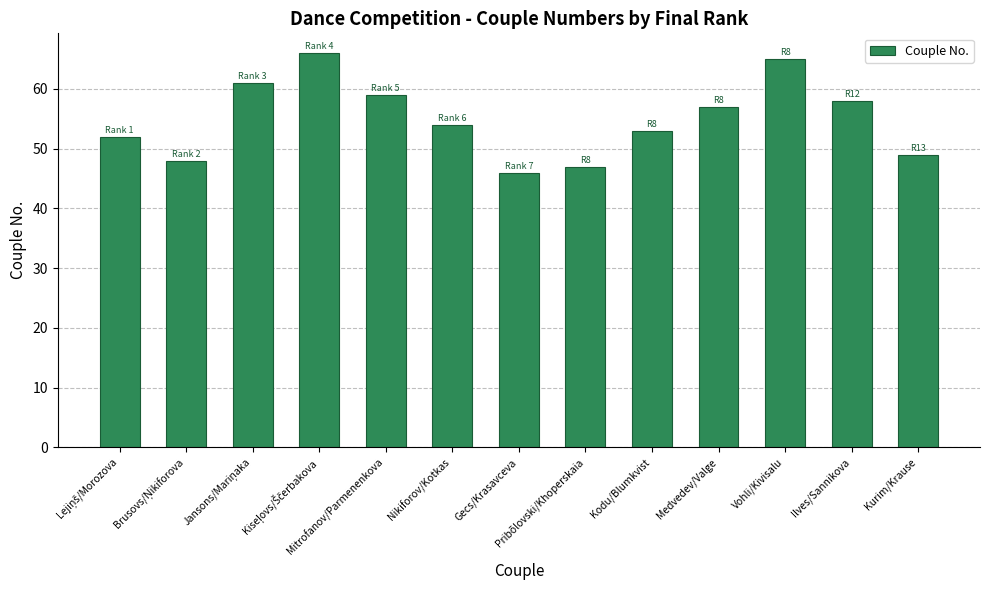

Which category has the lowest value across all series?

Gecs/Krasavceva